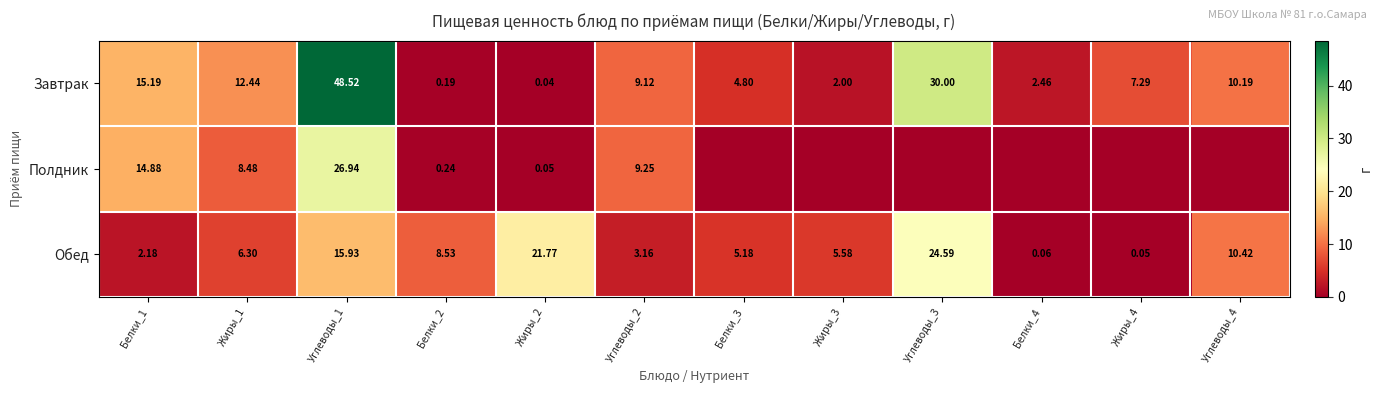

At Белки_1, list the series in order from smallest to largest.

Обед, Полдник, Завтрак